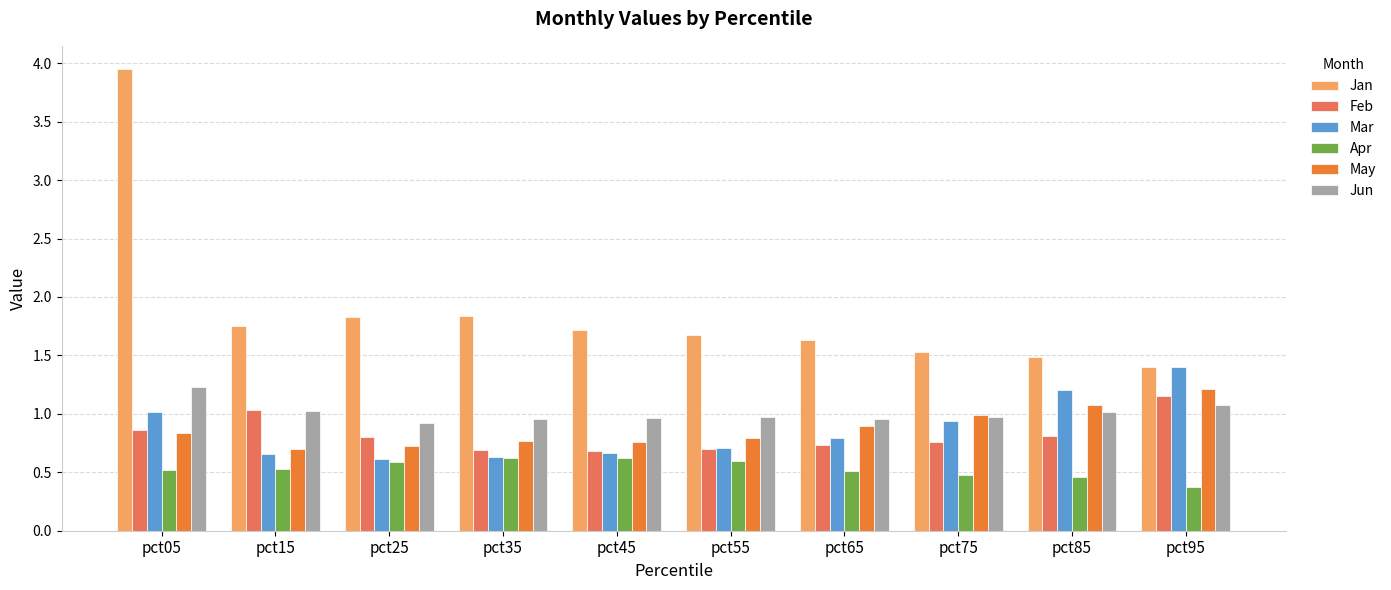

What is the total value across all series at pct45?

5.4